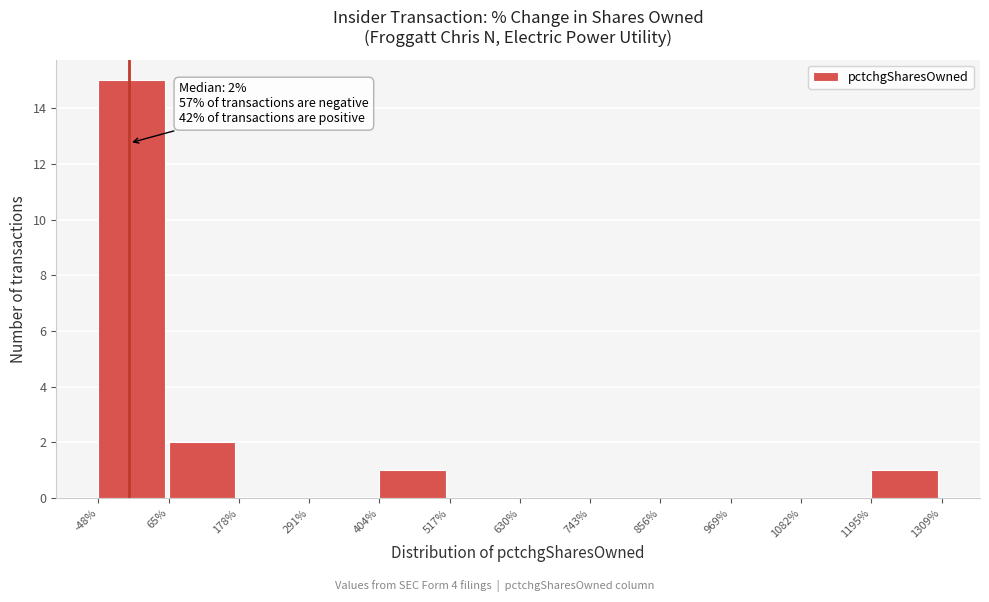

Over which range of the x-axis is the bar tallest?

-48% to 65%